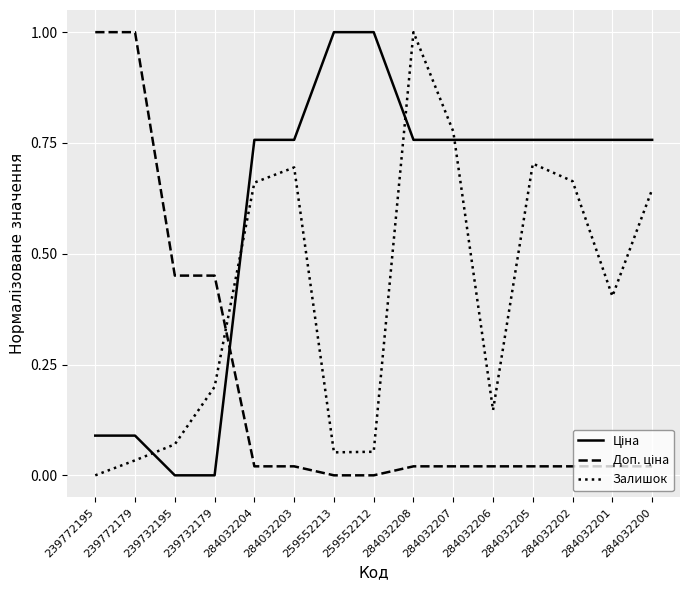

Is it true that Залишок equals 0.1 at 284032206?

True